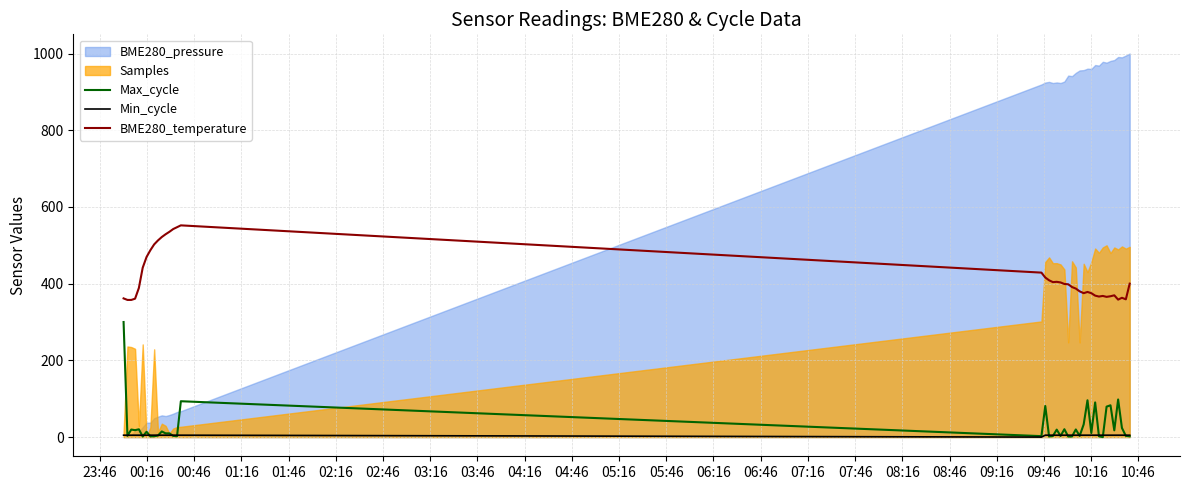

What is the maximum value for BME280_temperature?

552.0